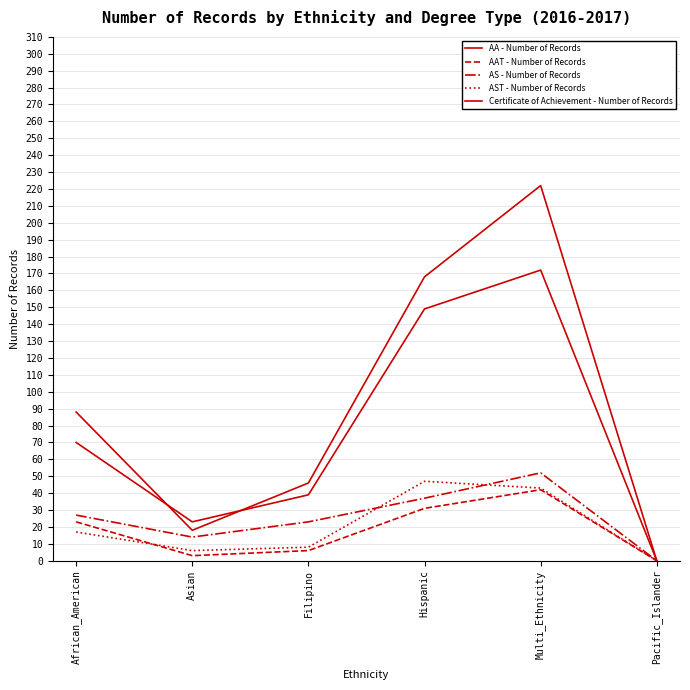

Does the chart have visible grid lines?

Yes